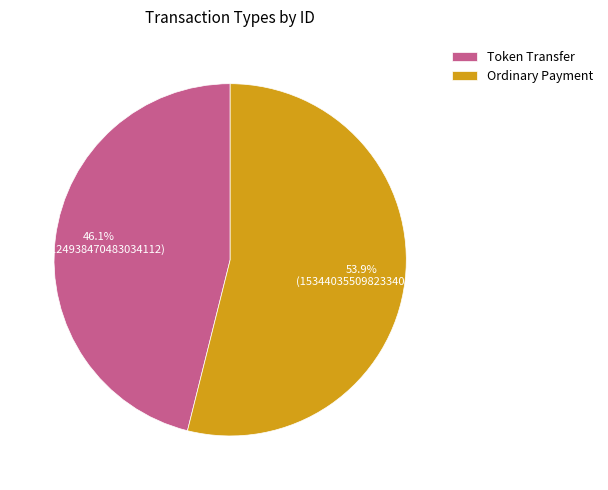

Rank the categories by value from highest to lowest.

Ordinary Payment, Token Transfer